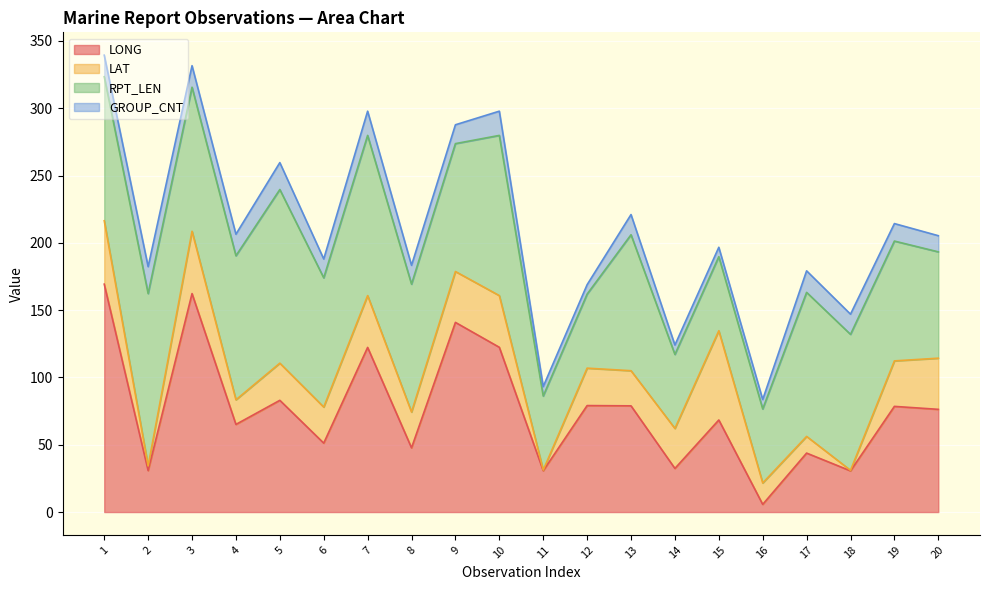

Which series has the largest range (max minus min)?

LONG